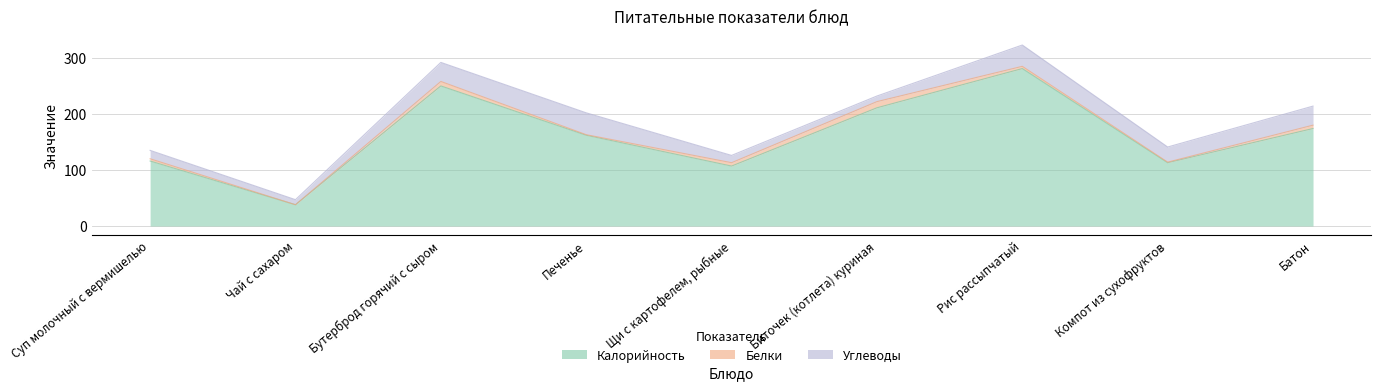

What is the label of the 7th point from the right?

Бутерброд горячий с сыром